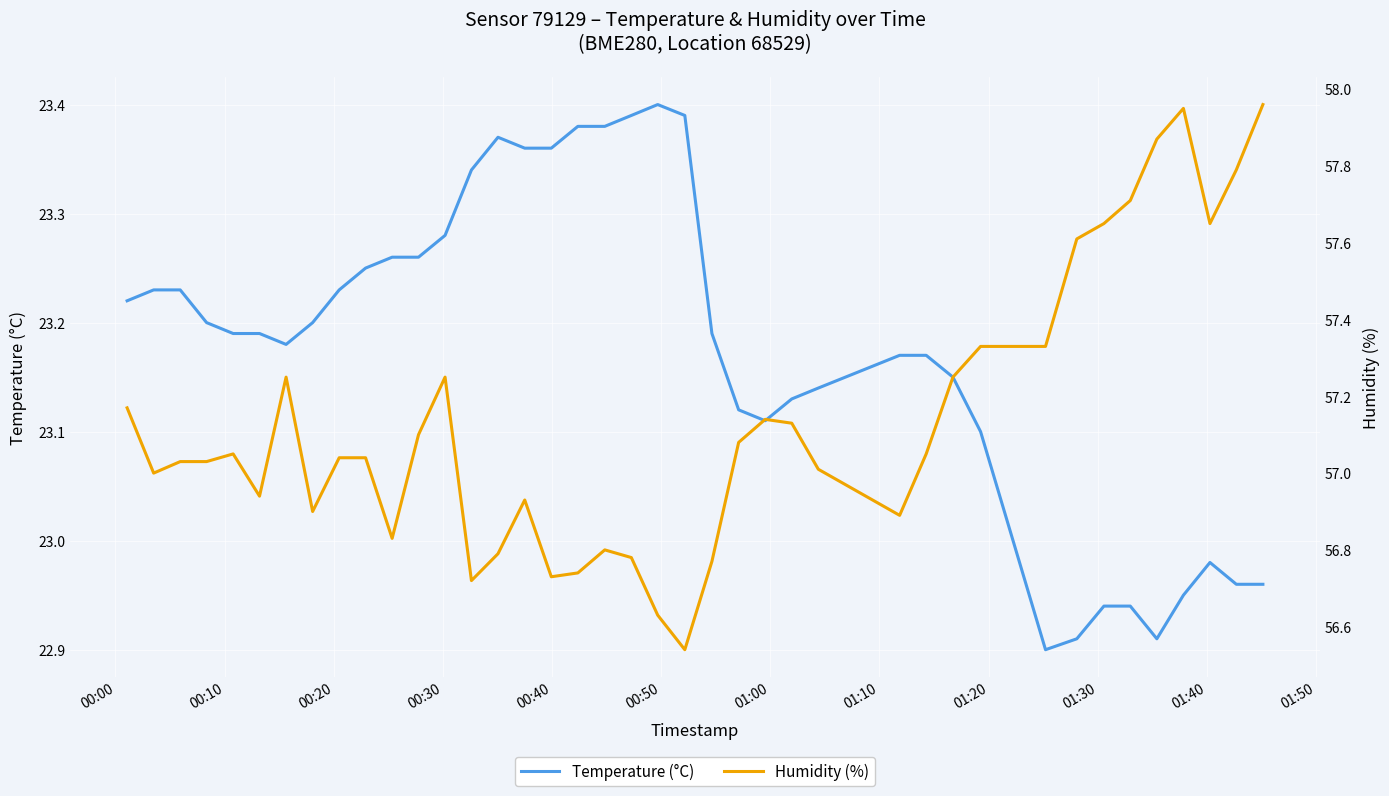

How many distinct data groups are displayed?

2